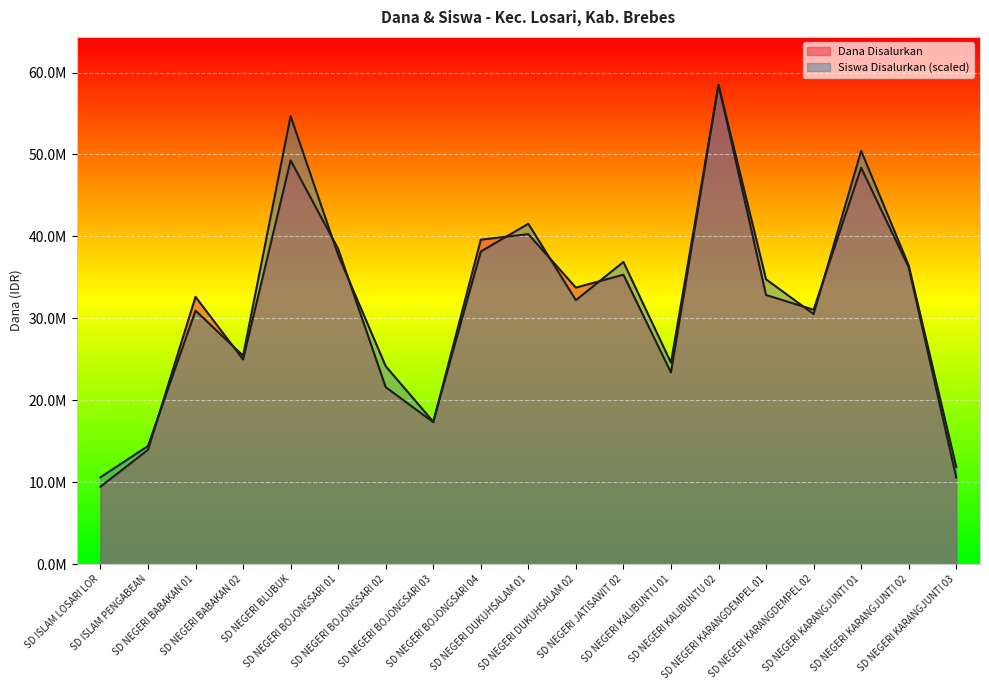

Reading right to left, what are all the values shown in this chart?

Dana Disalurkan: SD NEGERI KARANGJUNTI 03=10575000.0	SD NEGERI KARANGJUNTI 02=36225000.0	SD NEGERI KARANGJUNTI 01=48375000.0	SD NEGERI KARANGDEMPEL 02=31050000.0	SD NEGERI KARANGDEMPEL 01=32850000.0	SD NEGERI KALIBUNTU 02=58500000.0	SD NEGERI KALIBUNTU 01=23400000.0	SD NEGERI JATISAWIT 02=35325000.0	SD NEGERI DUKUHSALAM 02=33750000.0	SD NEGERI DUKUHSALAM 01=40275000.0	SD NEGERI BOJONGSARI 04=39600000.0	SD NEGERI BOJONGSARI 03=17325000.0	SD NEGERI BOJONGSARI 02=21600000.0	SD NEGERI BOJONGSARI 01=38475000.0	SD NEGERI BLUBUK=49275000.0	SD NEGERI BABAKAN 02=24975000.0	SD NEGERI BABAKAN 01=32625000.0	SD ISLAM PENGABEAN=13950000.0	SD ISLAM LOSARI LOR=9450000.0
Siswa Disalurkan: SD NEGERI KARANGJUNTI 03=11869565.2	SD NEGERI KARANGJUNTI 02=36456521.7	SD NEGERI KARANGJUNTI 01=50445652.2	SD NEGERI KARANGDEMPEL 02=30521739.1	SD NEGERI KARANGDEMPEL 01=34760869.6	SD NEGERI KALIBUNTU 02=58500000.0	SD NEGERI KALIBUNTU 01=24586956.5	SD NEGERI JATISAWIT 02=36880434.8	SD NEGERI DUKUHSALAM 02=32217391.3	SD NEGERI DUKUHSALAM 01=41543478.3	SD NEGERI BOJONGSARI 04=38152173.9	SD NEGERI BOJONGSARI 03=17380434.8	SD NEGERI BOJONGSARI 02=24163043.5	SD NEGERI BOJONGSARI 01=37728260.9	SD NEGERI BLUBUK=54684782.6	SD NEGERI BABAKAN 02=25434782.6	SD NEGERI BABAKAN 01=30945652.2	SD ISLAM PENGABEAN=14413043.5	SD ISLAM LOSARI LOR=10597826.1